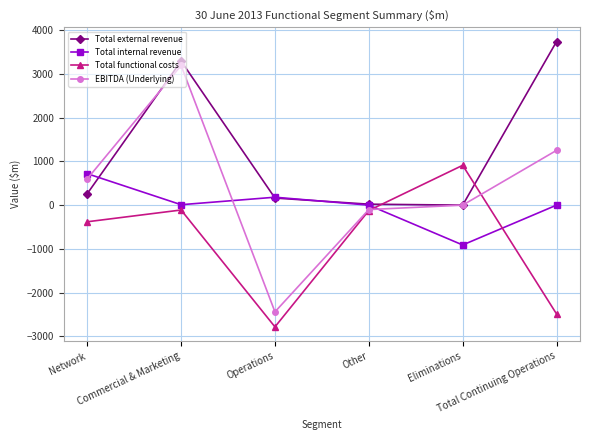

Where do Total internal revenue and EBITDA (Underlying) first cross each other?

Network and Commercial & Marketing